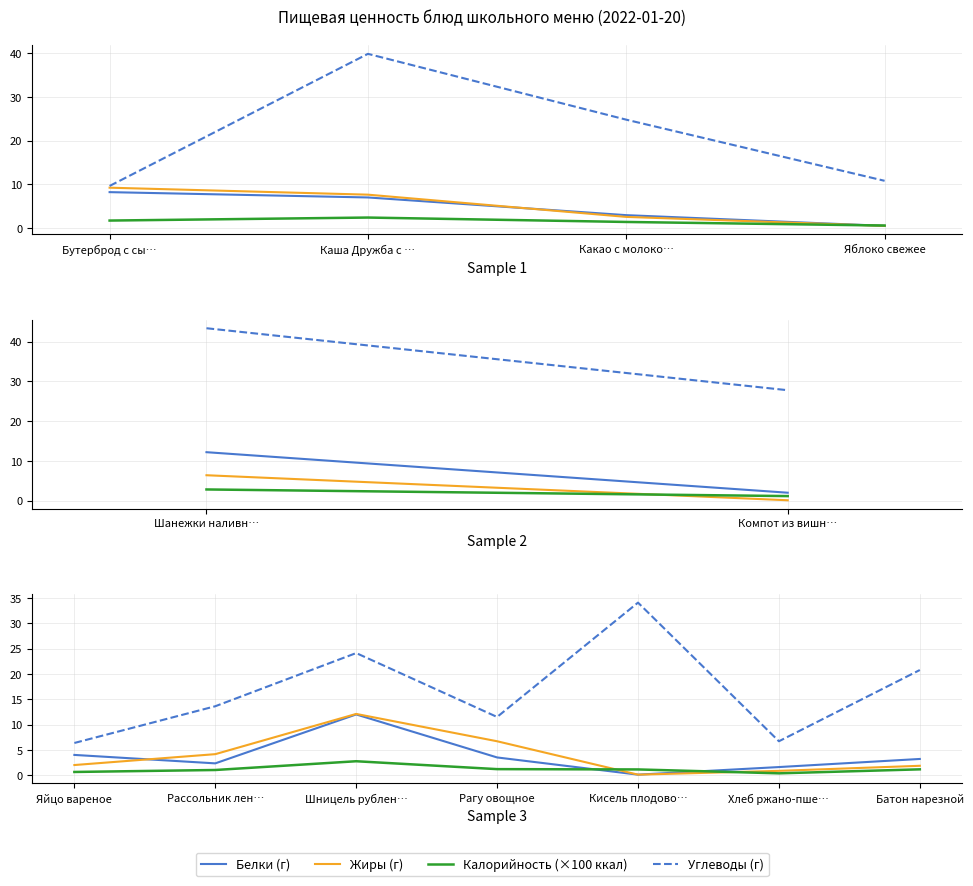

The value of Жиры (г) at Шницель рублен… is 21.0. True or false?

False